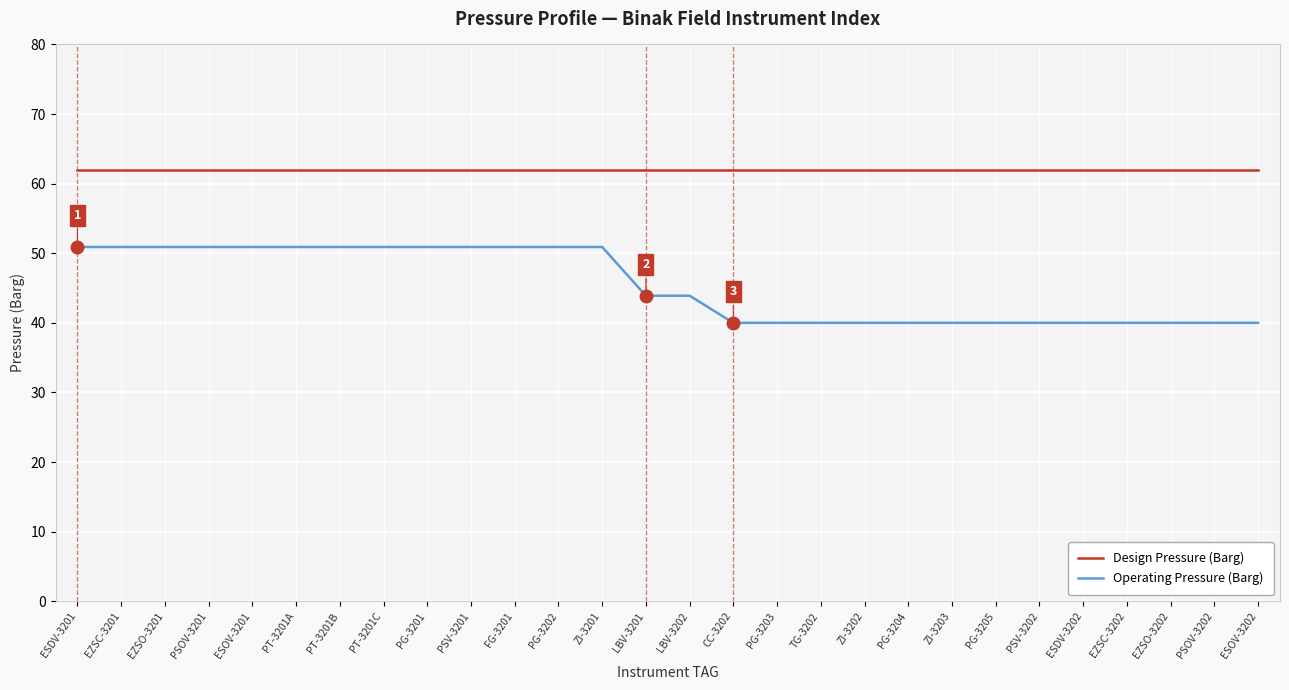

What is the sum of the Operating Pressure (Barg) values at ESDV-3202 and PT-3201C?

90.9